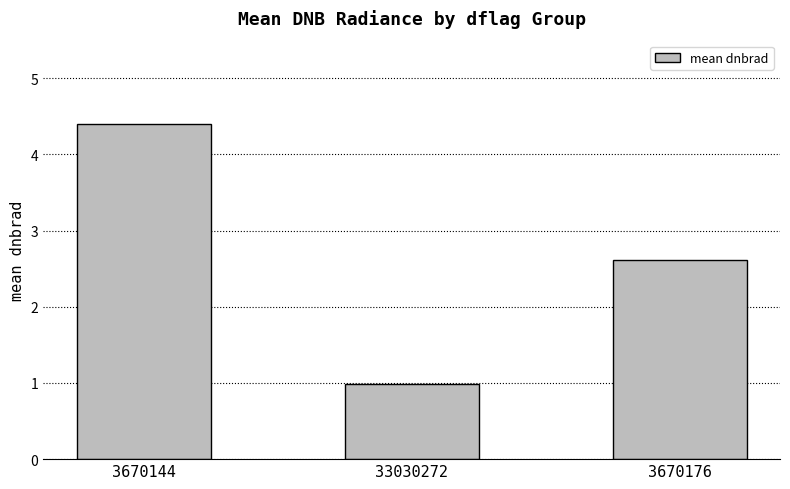

What is the difference between the maximum and minimum values?

3.4